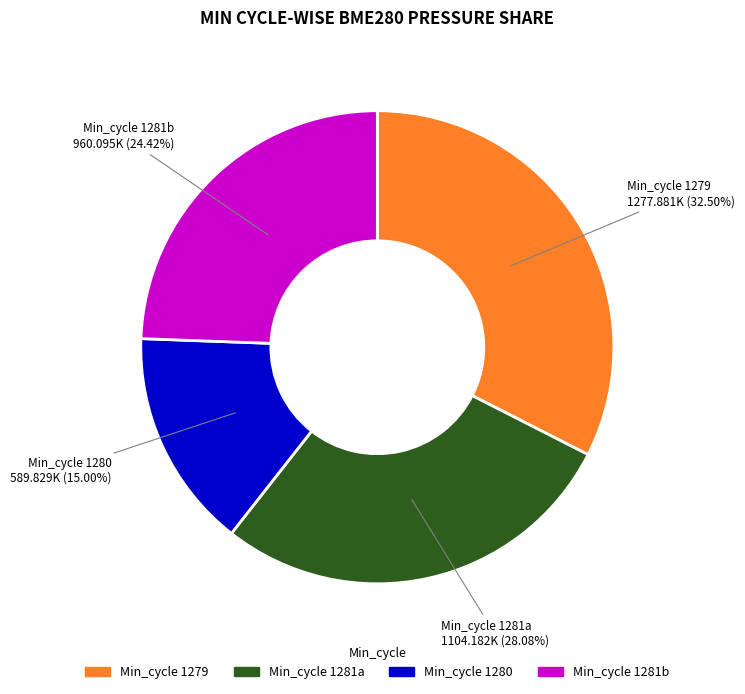

Do Min_cycle 1281b and Min_cycle 1281a together represent more than half of the pie?

Yes